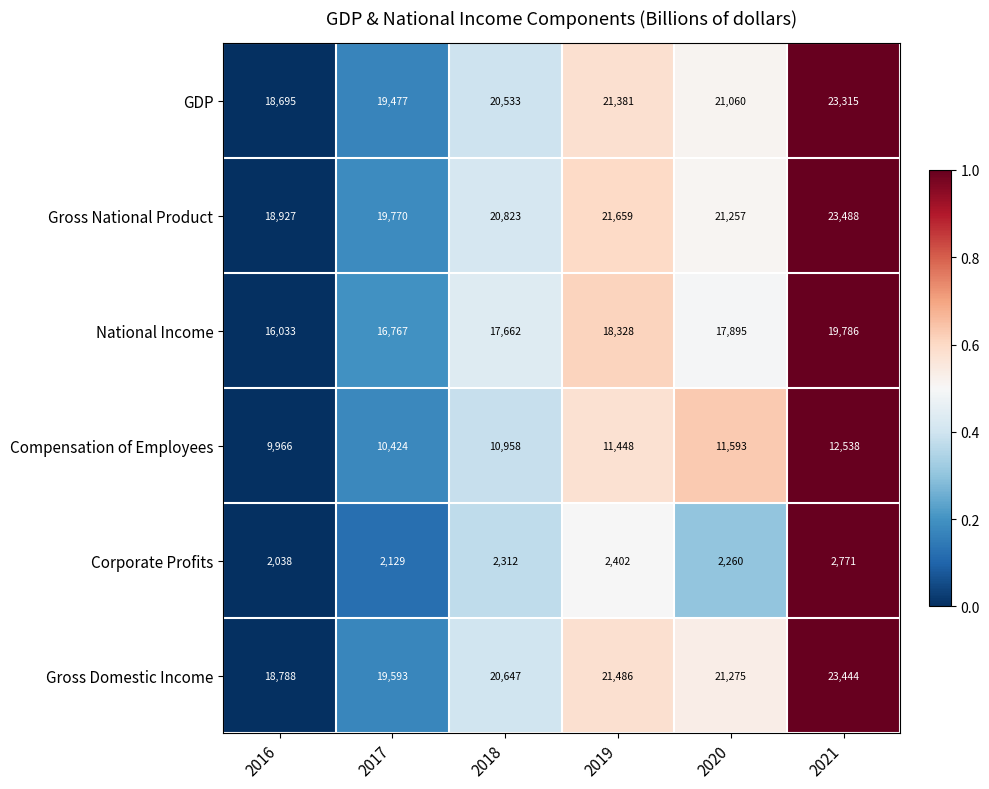

The value of GDP at 2018 is 33820. True or false?

False